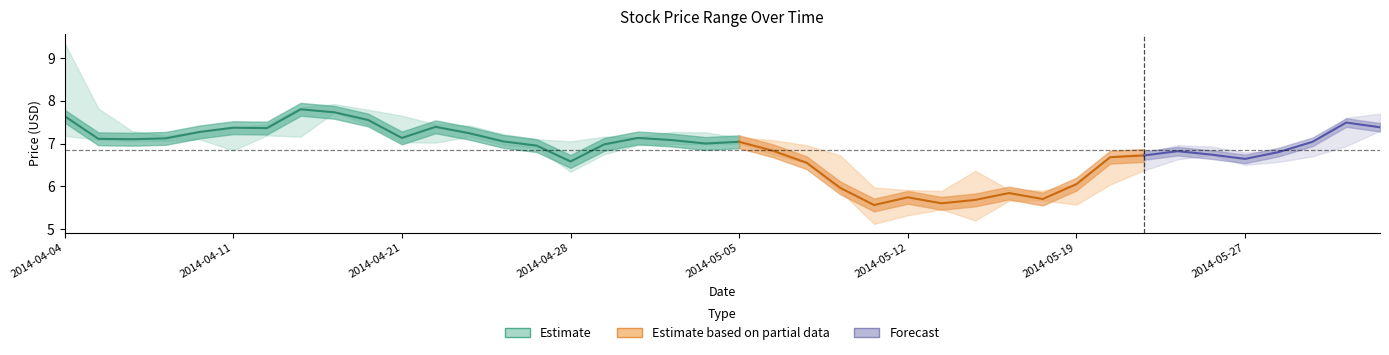

In Close, how many points are lower than both neighbors (excluding endpoints)?

9